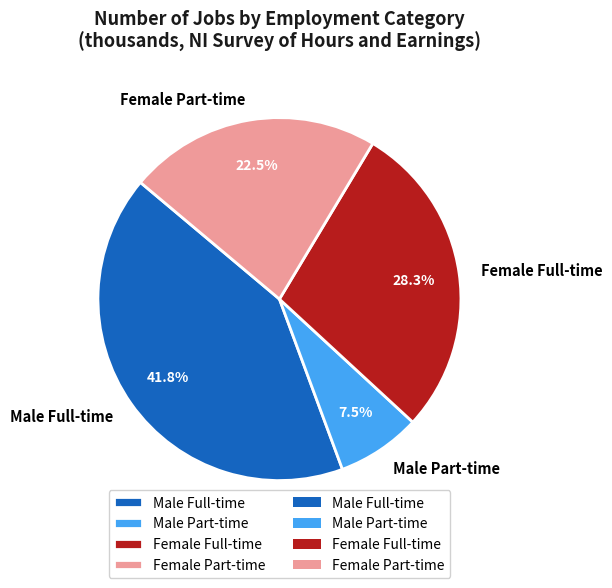

To the nearest percent, what is the average slice percentage?

25%